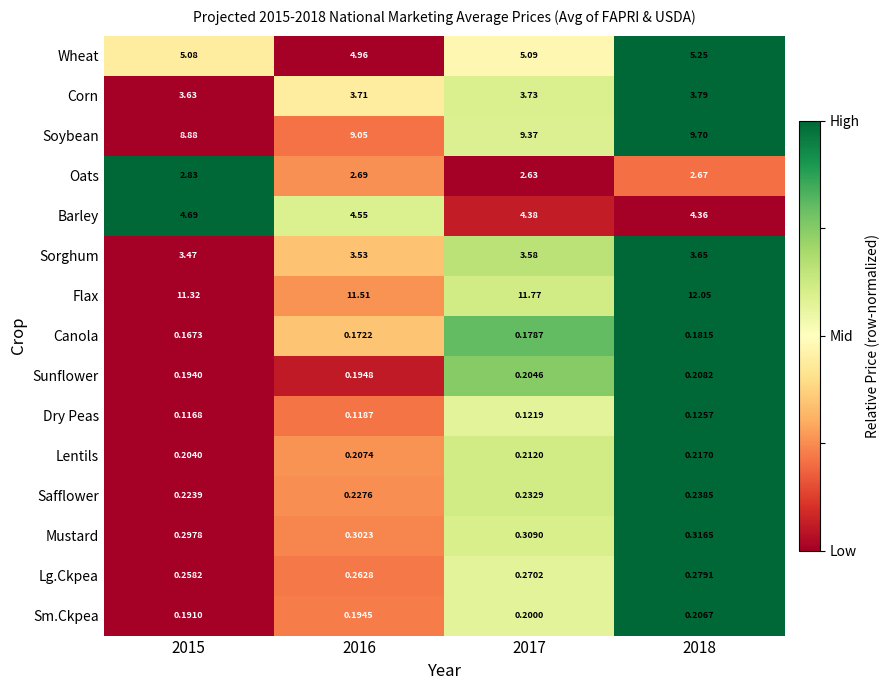

Which series has the largest total across all categories?

Flax